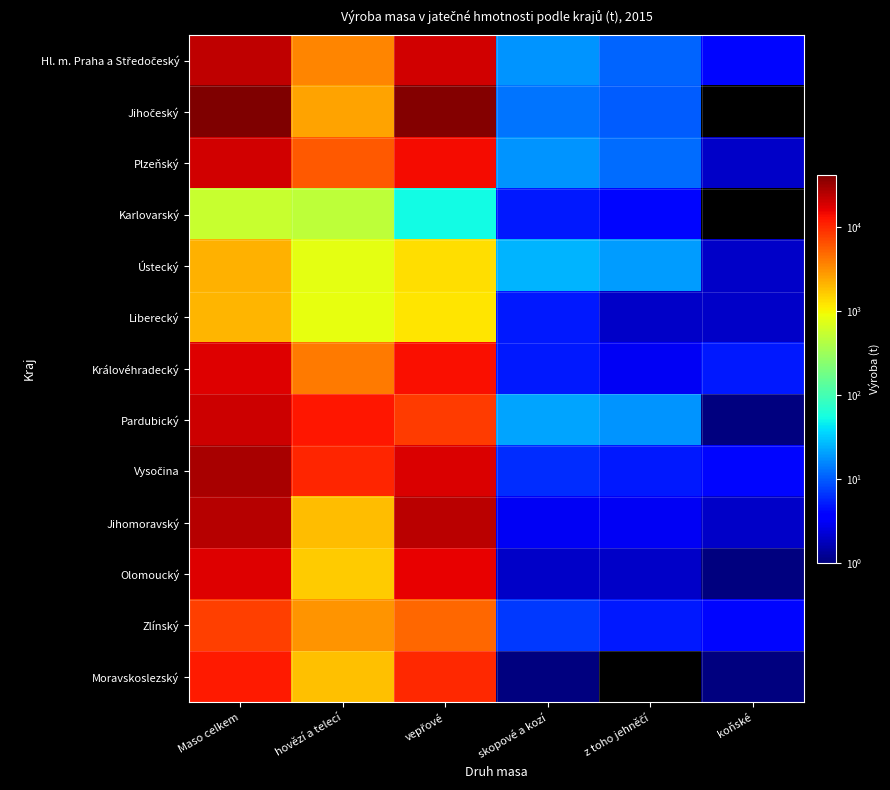

What is the total value across all series at vepřové?

170925